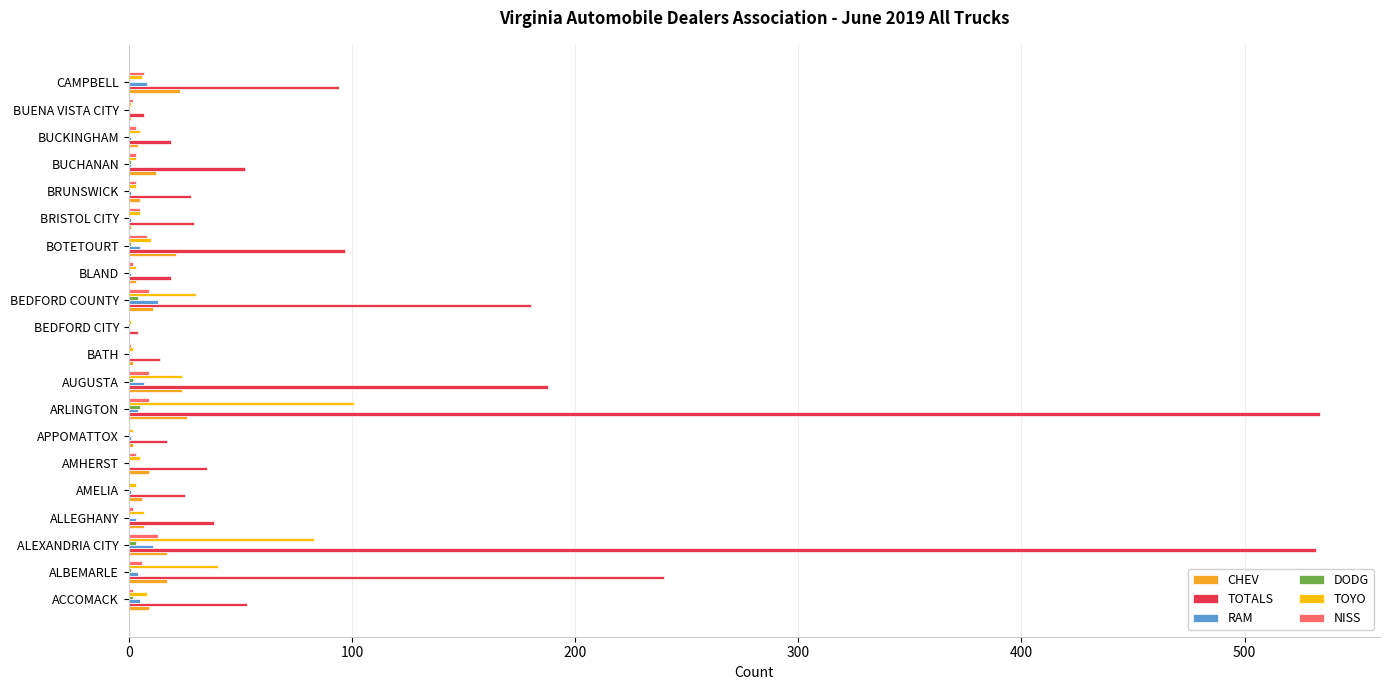

Which series has the largest total across all categories?

TOTALS